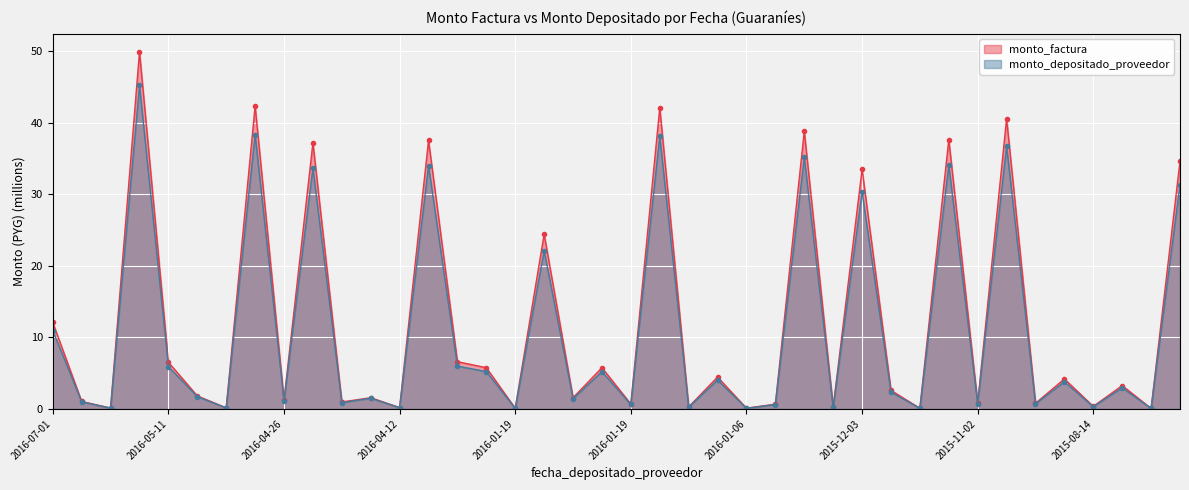

Where does the monto_factura series first go above 2?

2016-07-01